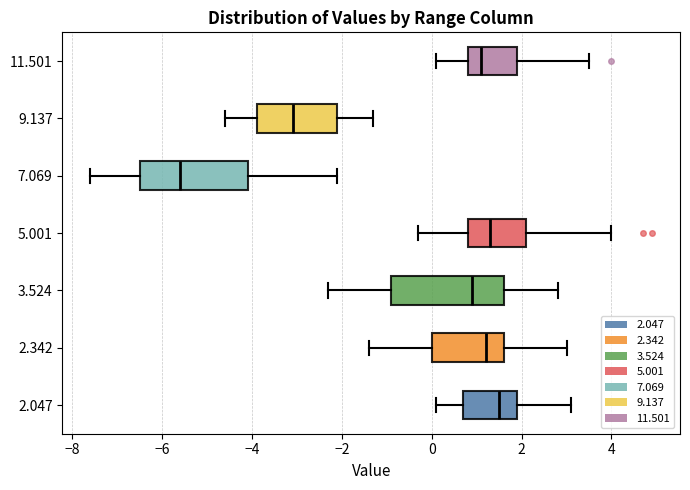

Reading bottom to top, transcribe this box plot: for each box, give where its median line is, the range the box spans, and where its two whiskers end, as read against the x-axis. The values are not printed on the chart, so give them approximately, as read against the axis.

2.047: median 1.6, box 0.8 to 2.0, whiskers 0.2 to 3.2
2.342: median 1.2, box 0.0 to 1.6, whiskers -1.4 to 3.0
3.524: median 1.0, box -0.8 to 1.6, whiskers -2.2 to 2.8
5.001: median 1.4, box 0.8 to 2.2, whiskers -0.2 to 4.0
7.069: median -5.6, box -6.4 to -4.0, whiskers -7.6 to -2.0
9.137: median -3.0, box -3.8 to -2.0, whiskers -4.6 to -1.2
11.501: median 1.2, box 0.8 to 2.0, whiskers 0.2 to 3.6